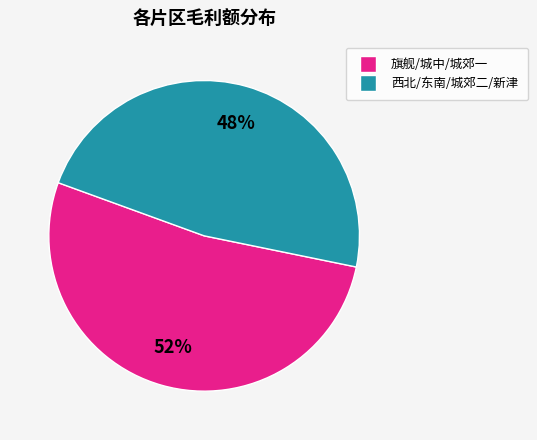

To the nearest percent, what is the average slice percentage?

50%